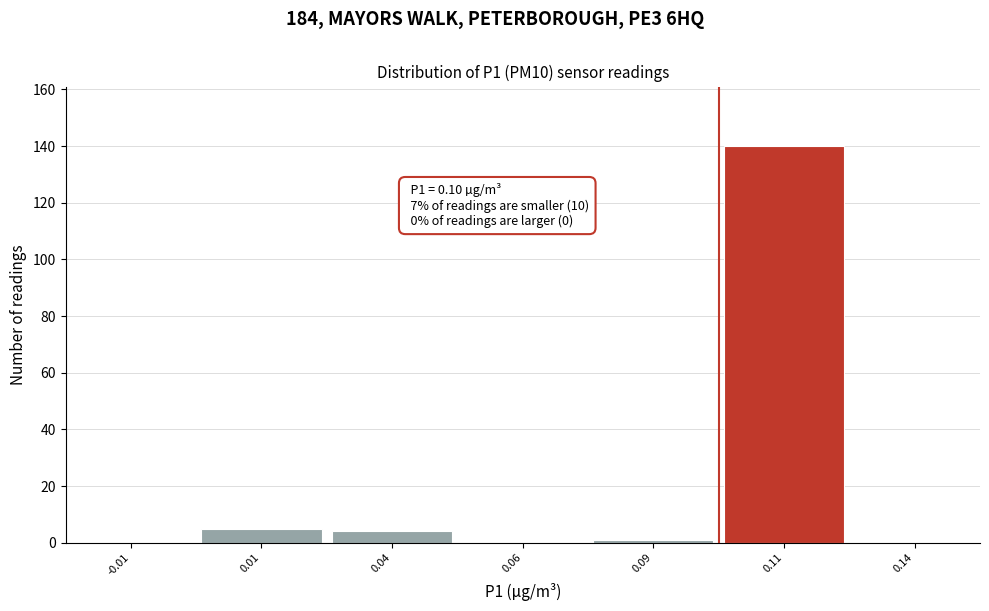

Reading right to left, list all the values displayed in this chart.

0.14=0	0.11=140	0.09=1	0.06=0	0.04=4	0.01=5	-0.01=0